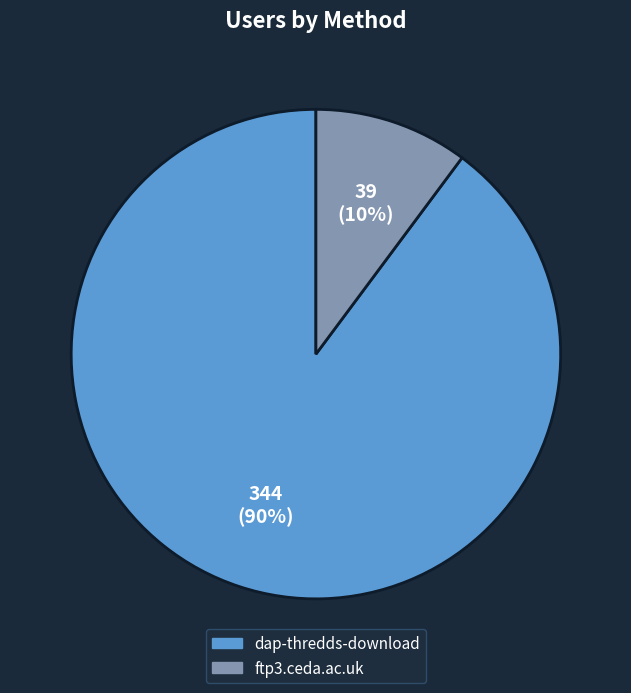

To the nearest percent, what is the average slice percentage?

50%